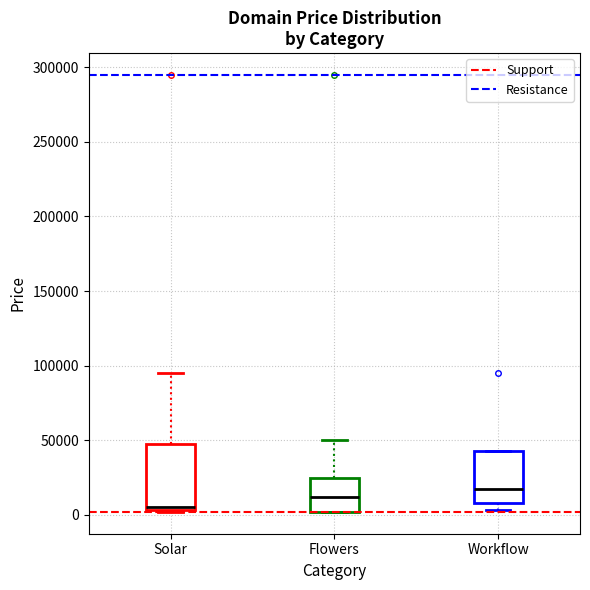

Reading left to right, read every box against the y-axis: the position of its median line, the range the box covers, and the ends of its whiskers. The values are not printed on the chart, so give them approximately, as read against the axis.

Solar: median 5000 (just above the box's lower edge), box 5000 to 45000, whiskers 0 to 95000
Flowers: median 10000, box 0 to 25000, whiskers 0 to 50000
Workflow: median 15000, box 10000 to 40000, whiskers 5000 to 40000